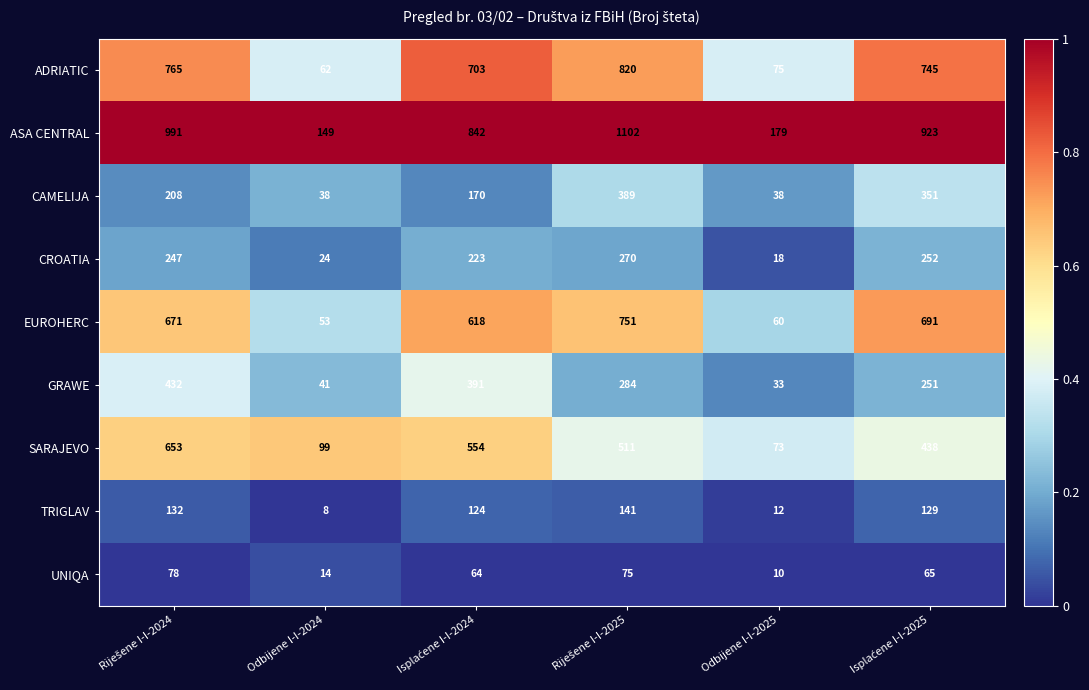

Which series has the widest spread of values?

ASA CENTRAL